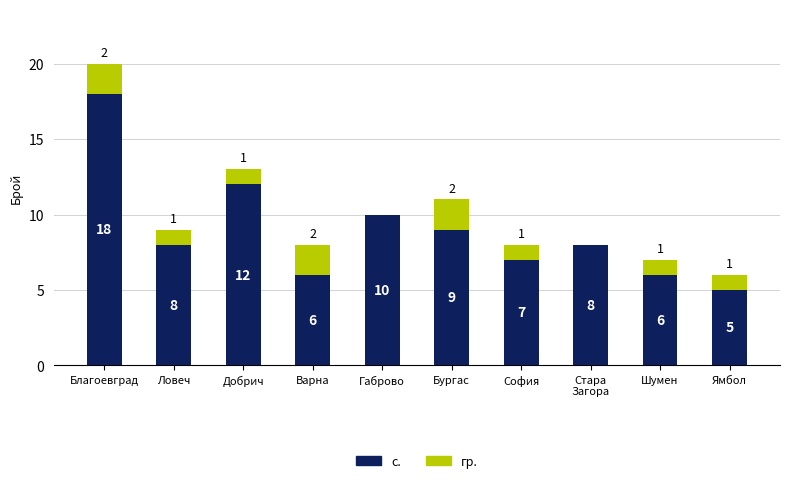

What value does the с. series have at Шумен, to the nearest 5?

5